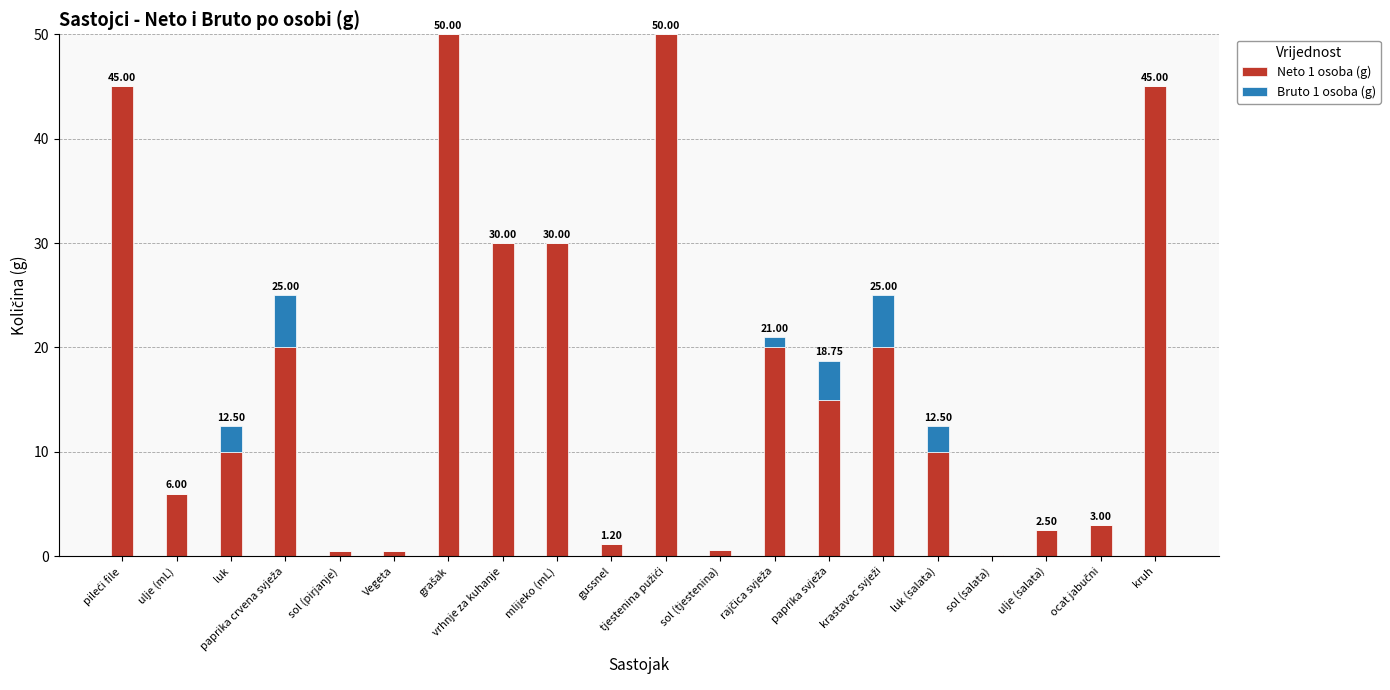

What is the total value across all series at vrhnje za kuhanje?

30.0